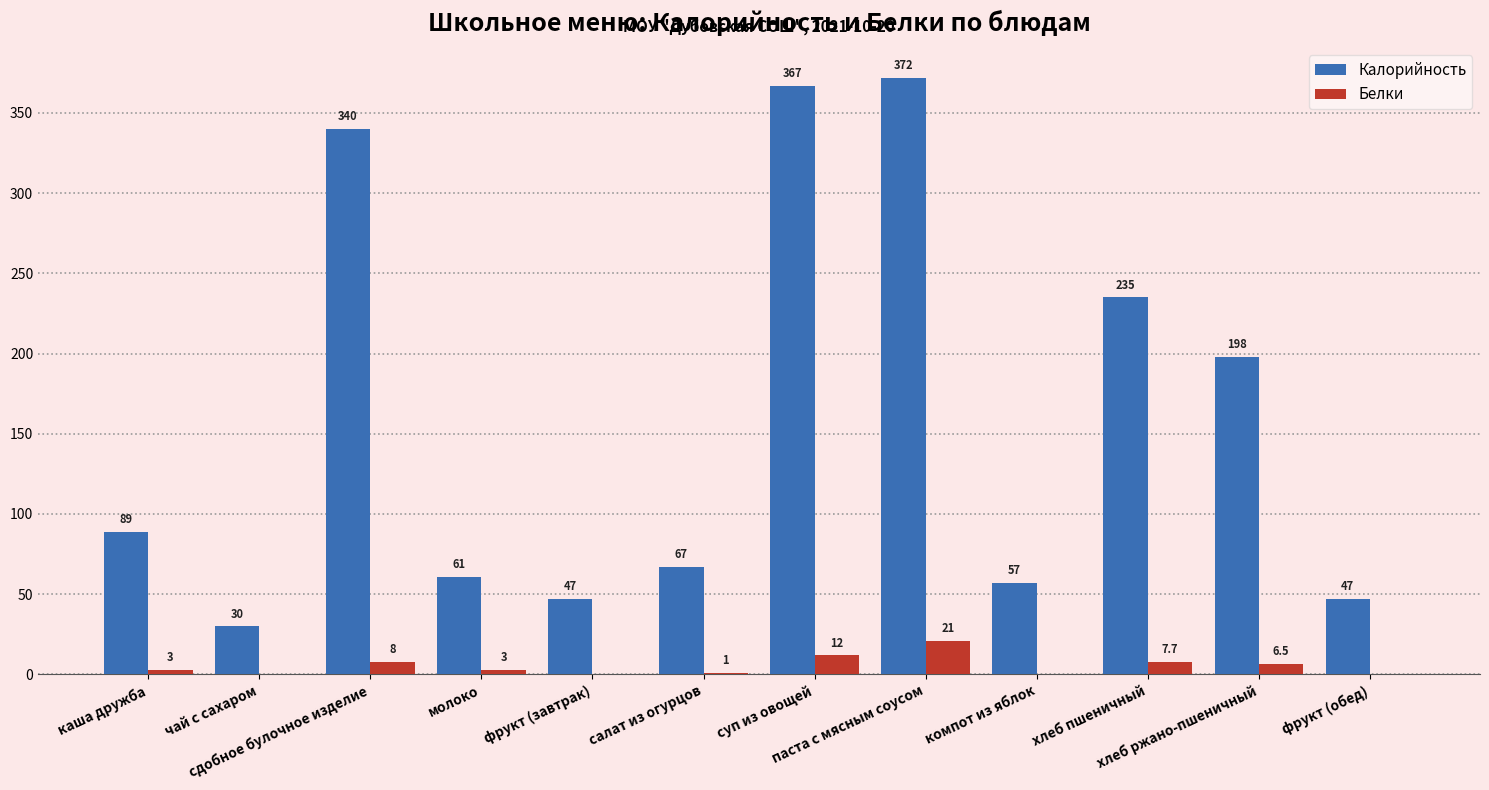

What is the maximum value shown in the chart?

372.0